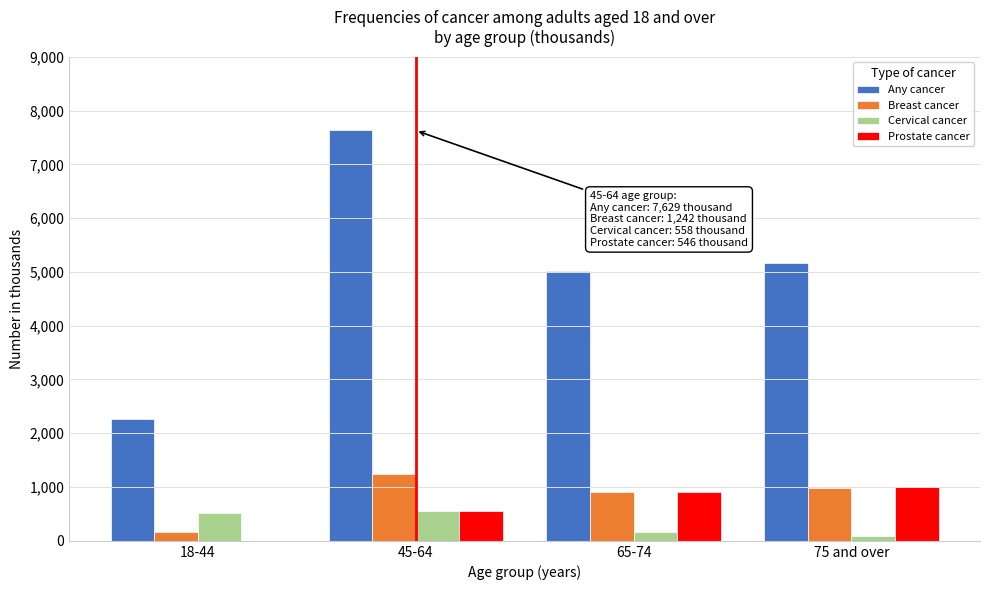

Where is Cervical cancer nearest to the value 324?

65-74